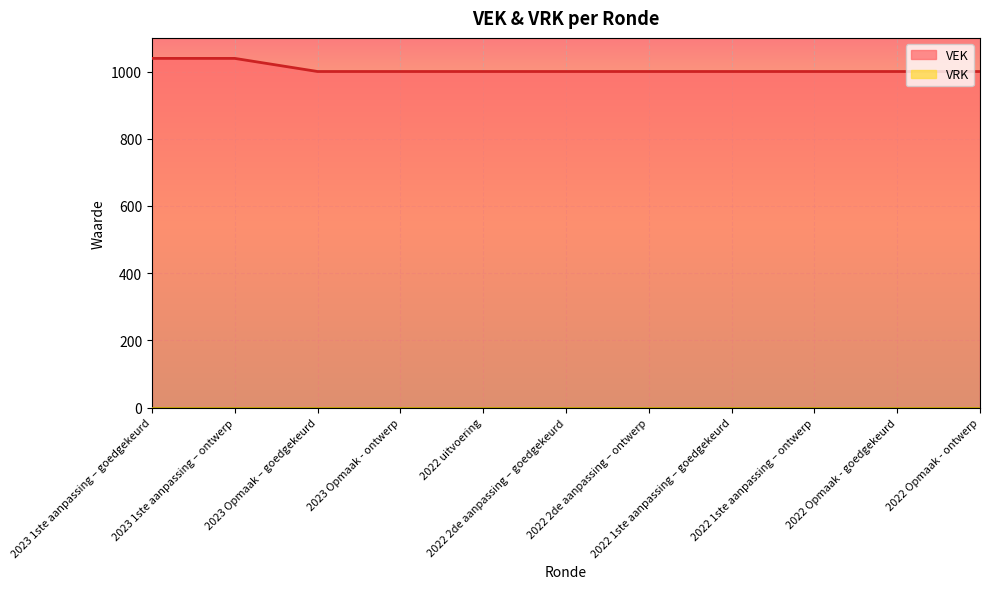

What is the value of the 2nd point from the left?

1039